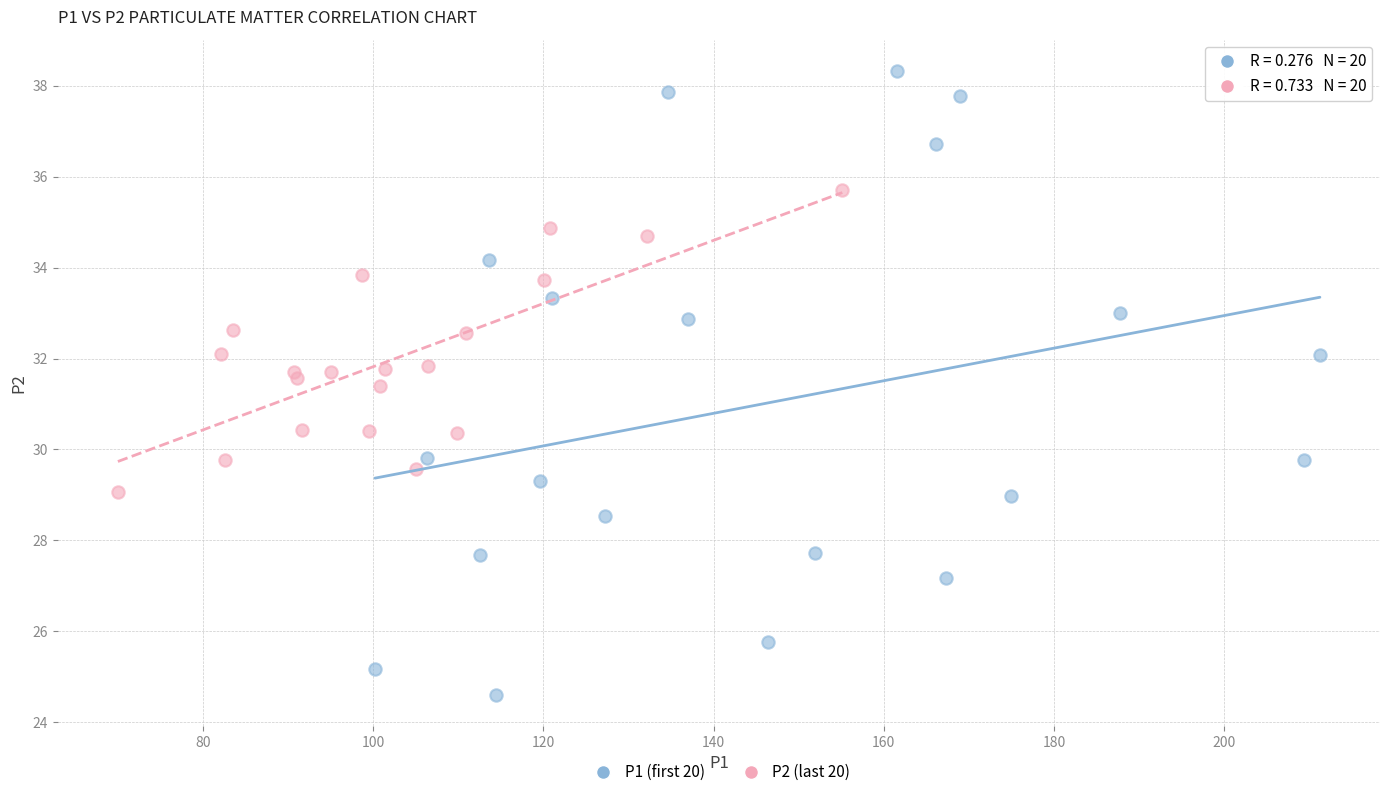

Which series reaches the maximum Y coordinate?

P1 (first 20)